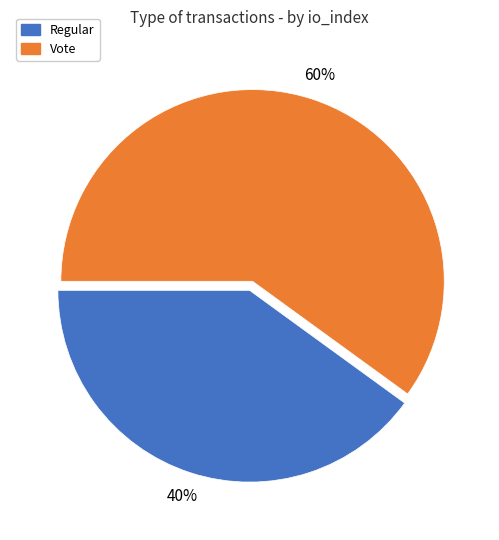

To the nearest percent, what percentage of the pie is Vote?

60%